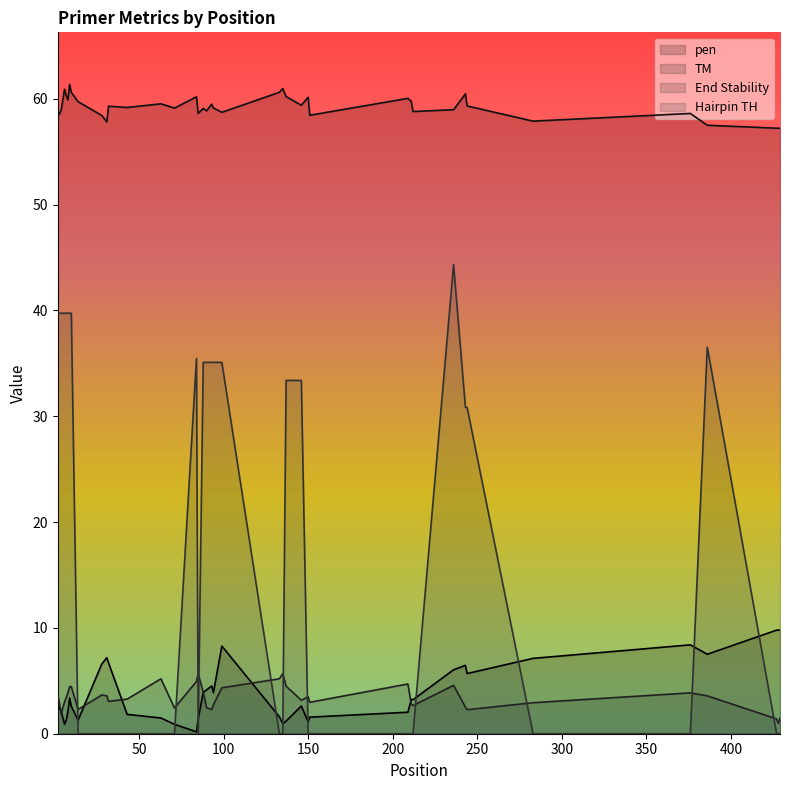

Reading left to right, what are all the values shown in this chart?

pen: 2=2.5	3=2.5	4=2.1	6=0.9	7=1.3	8=2.1	9=3.4	10=2.6	14=1.3	28=6.6	31=7.2	32=6.7	43=1.8	63=1.5	71=0.9	84=0.2	85=1.4	88=3.9	90=4.1	93=4.5	94=3.9	99=8.3	133=1.6	135=1.0	137=1.2	146=2.6	150=1.1	151=1.6	209=2.0	211=3.3	212=3.2	236=6.0	243=6.5	244=5.7	283=7.1	376=8.4	386=7.5	427=9.8	428=9.8	429=9.8
PRIMER_RIGHT_0_TM: 2=58.5	3=58.5	4=58.9	6=60.9	7=60.3	8=59.9	9=61.4	10=60.6	14=59.7	28=58.4	31=57.8	32=59.3	43=59.2	63=59.5	71=59.1	84=60.2	85=58.6	88=59.1	90=58.9	93=59.5	94=59.1	99=58.7	133=60.6	135=61.0	137=60.2	146=59.4	150=60.1	151=58.4	209=60.0	211=59.8	212=58.8	236=59.0	243=60.5	244=59.3	283=57.9	376=58.6	386=57.5	427=57.2	428=57.2	429=57.2
PRIMER_RIGHT_0_END_STABILITY: 2=3.7	3=2.9	4=1.9	6=3.0	7=3.4	8=3.9	9=4.5	10=4.5	14=2.3	28=3.7	31=3.6	32=3.1	43=3.3	63=5.2	71=2.4	84=4.9	85=5.7	88=3.9	90=2.5	93=2.3	94=2.7	99=4.3	133=5.2	135=5.7	137=4.5	146=3.2	150=3.5	151=3.0	209=4.7	211=2.8	212=2.7	236=4.6	243=2.5	244=2.3	283=2.9	376=3.9	386=3.6	427=1.4	428=1.0	429=1.5
PRIMER_RIGHT_0_HAIRPIN_TH: 2=39.7	3=39.7	4=39.7	6=39.7	7=39.7	8=39.7	9=39.7	10=39.7	14=0.0	28=0.0	31=0.0	32=0.0	43=0.0	63=0.0	71=0.0	84=35.5	85=0.0	88=35.1	90=35.1	93=35.1	94=35.1	99=35.1	133=0.0	135=0.0	137=33.4	146=33.4	150=0.0	151=0.0	209=0.0	211=0.0	212=0.0	236=44.3	243=30.8	244=30.8	283=0.0	376=0.0	386=36.5	427=0.0	428=0.0	429=0.0